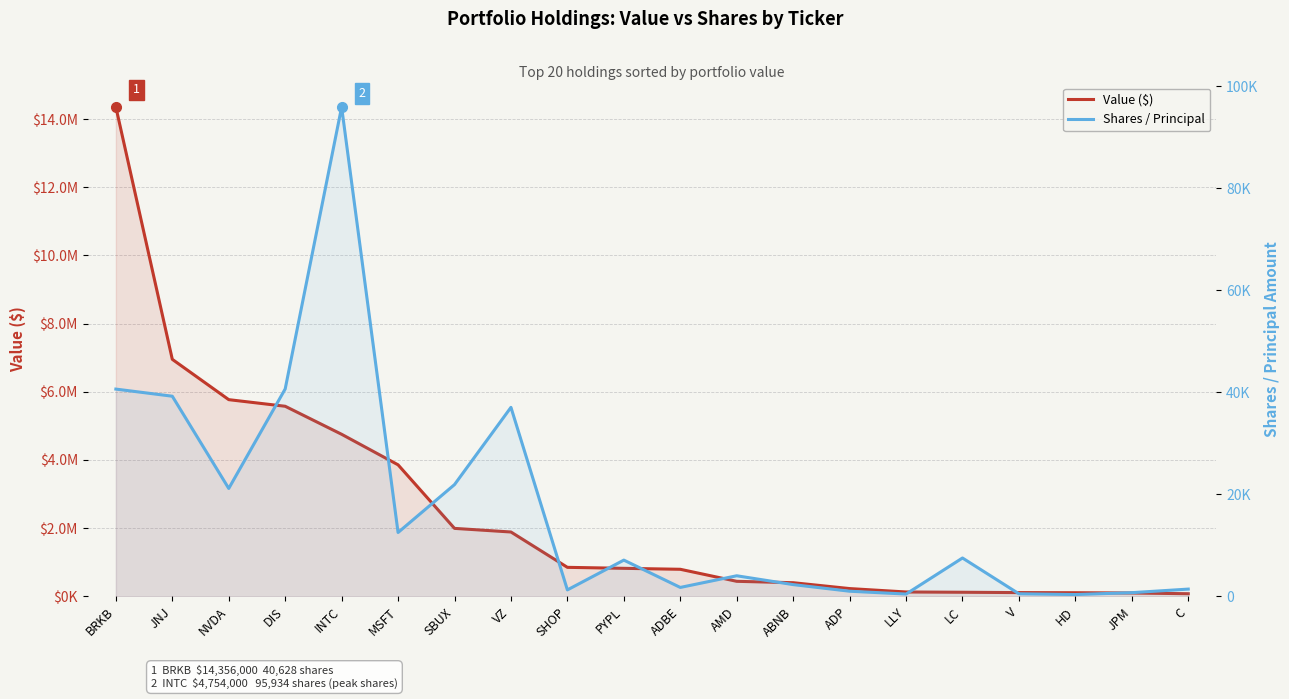

What is the sum of the Value ($) values at SBUX and C?

2069000